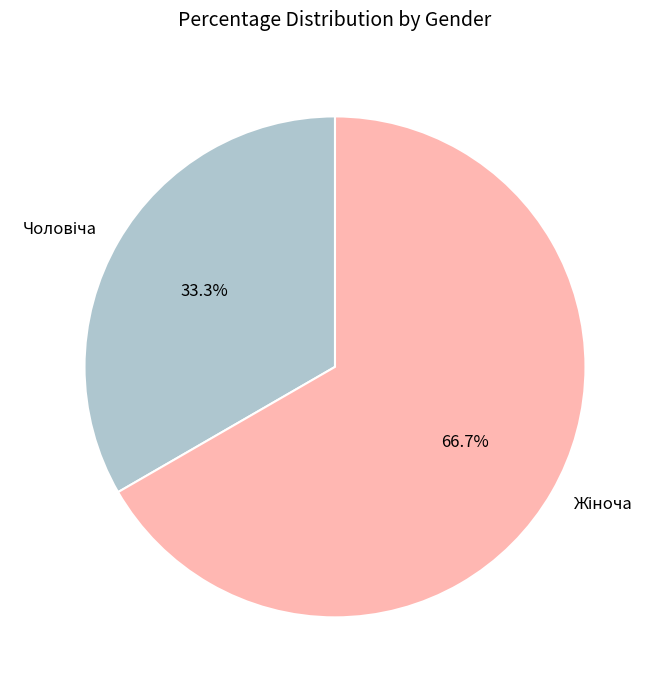

Is there any slice that represents more than half of the pie?

Yes